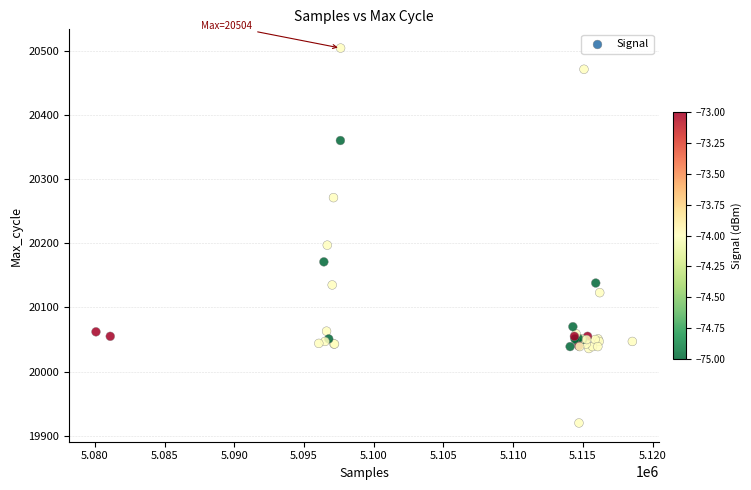

What Y value in the scatter plot is closest to 20212?

20197